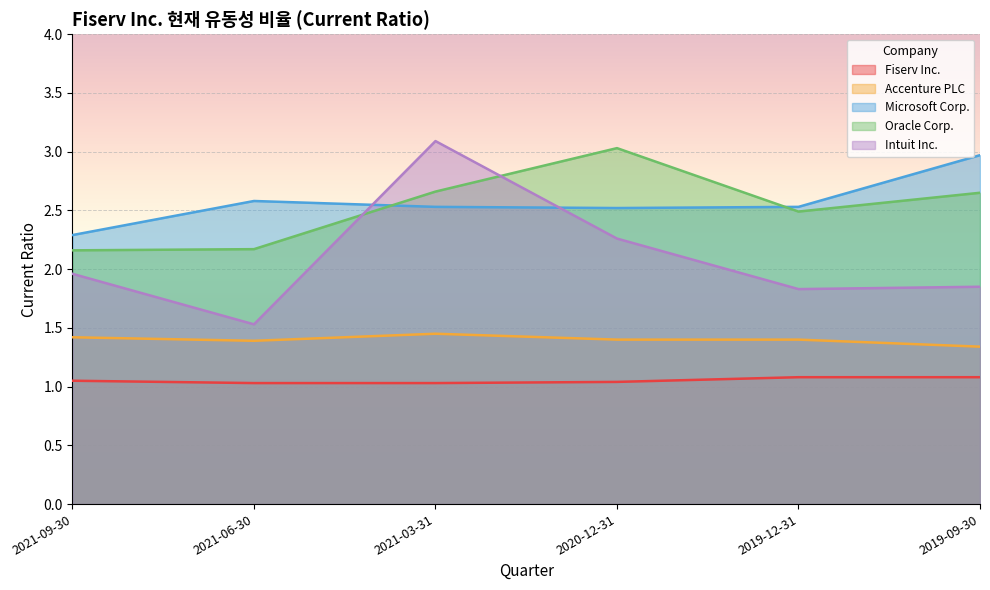

What is the approximate value of Fiserv Inc. at 2019-12-31?

1.1